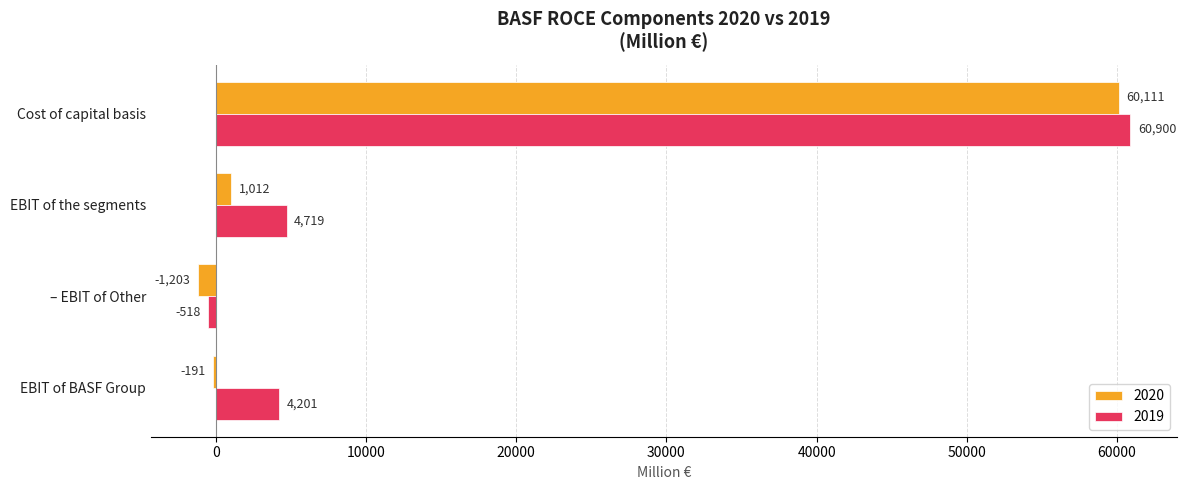

How many positive values does the 2019 series have?

3